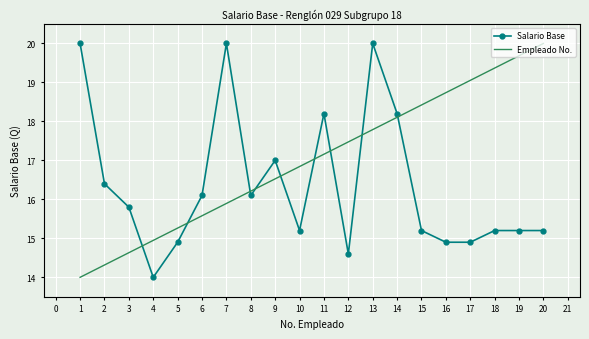

What is the difference between the highest and lowest values at 6?

0.5